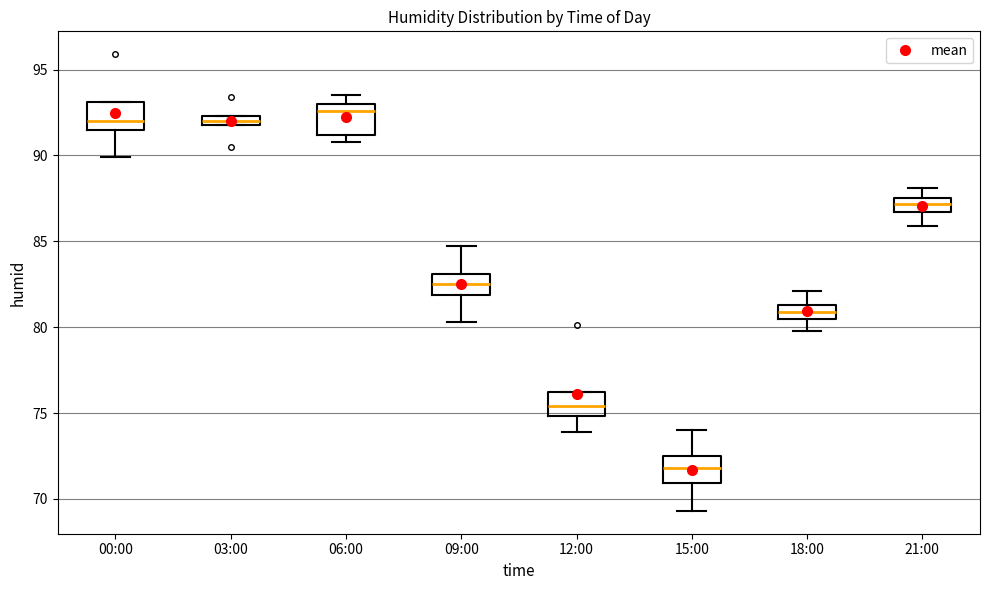

Where does the upper whisker of the box for 09:00 end on the y-axis? The values are not printed on the chart, so give them approximately, as read against the axis.

84.5